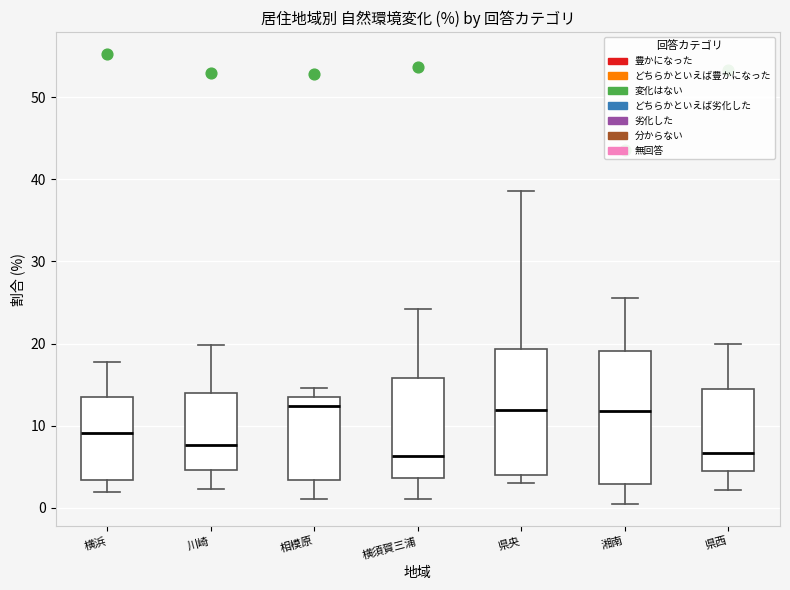

Where does the upper whisker of the box for 川崎 end on the y-axis? The values are not printed on the chart, so give them approximately, as read against the axis.

20